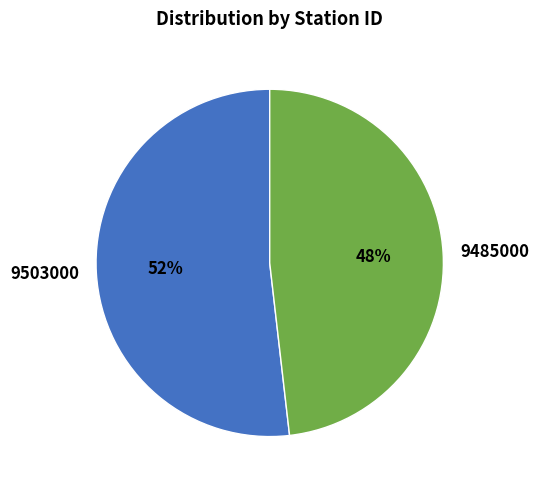

What is the smallest slice in the pie chart?

9485000